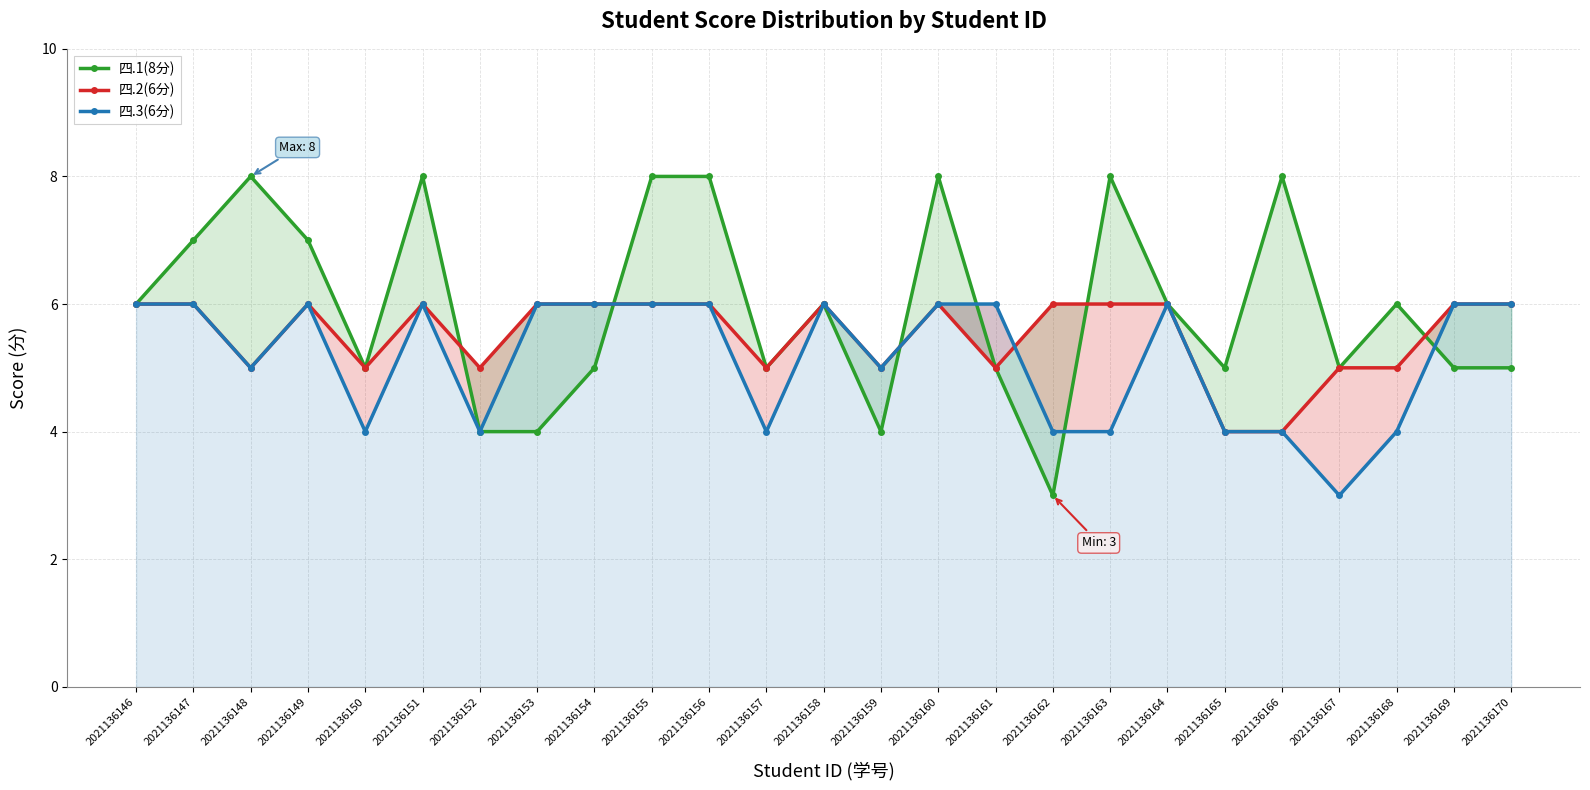

Where is the first local minimum for 四.3(6分)?

2021136148